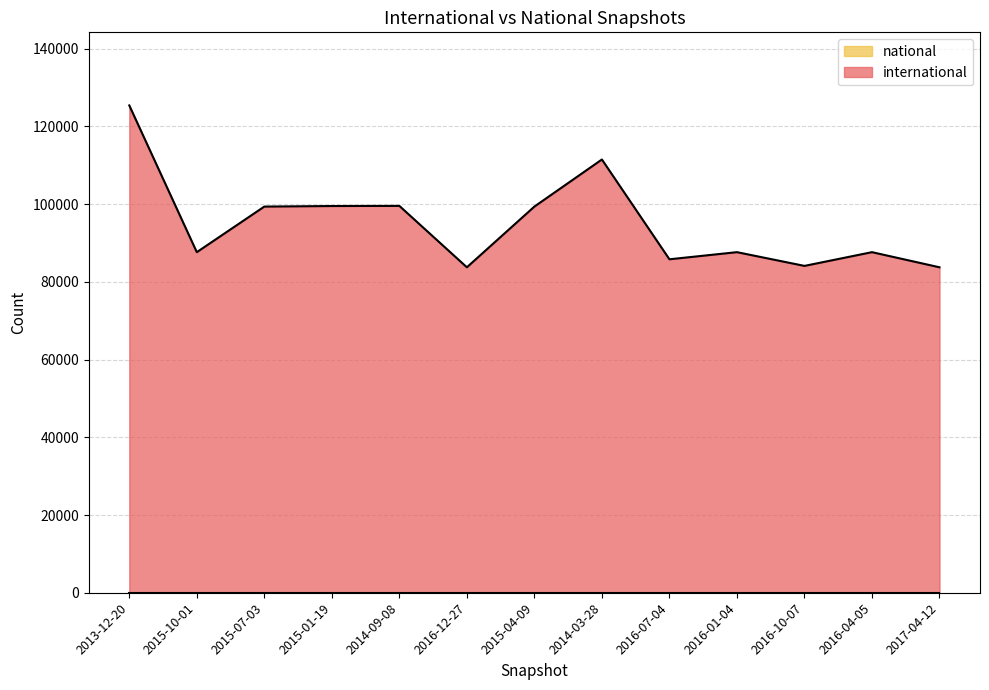

True or false: the data shows 85799 at 2016-07-04.

True